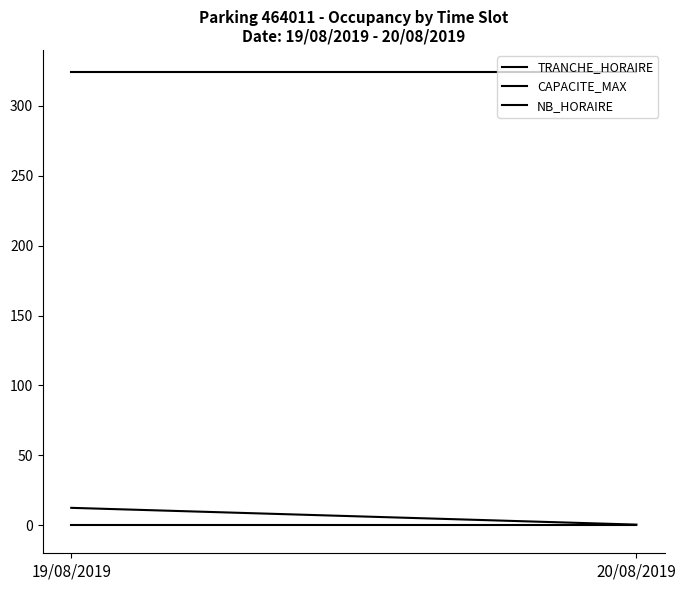

What are all the series names shown in the legend?

TRANCHE_HORAIRE, CAPACITE_MAX, NB_HORAIRE